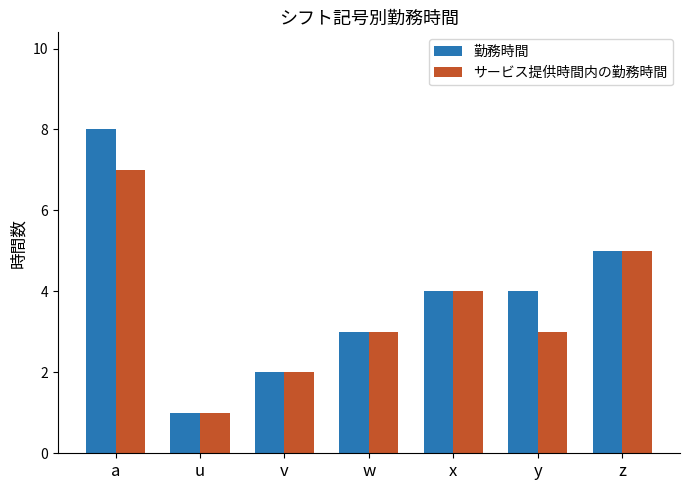

What is the label of the 6th bar from the left?

y